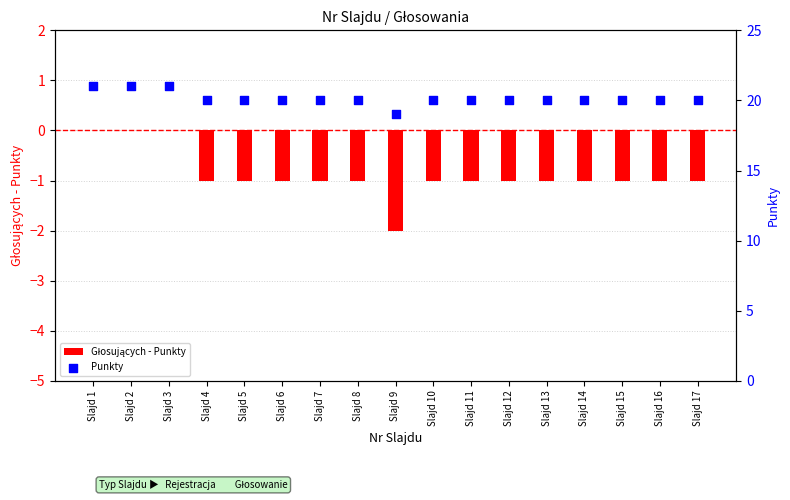

What is the total value across all series at Slajd 14?

19